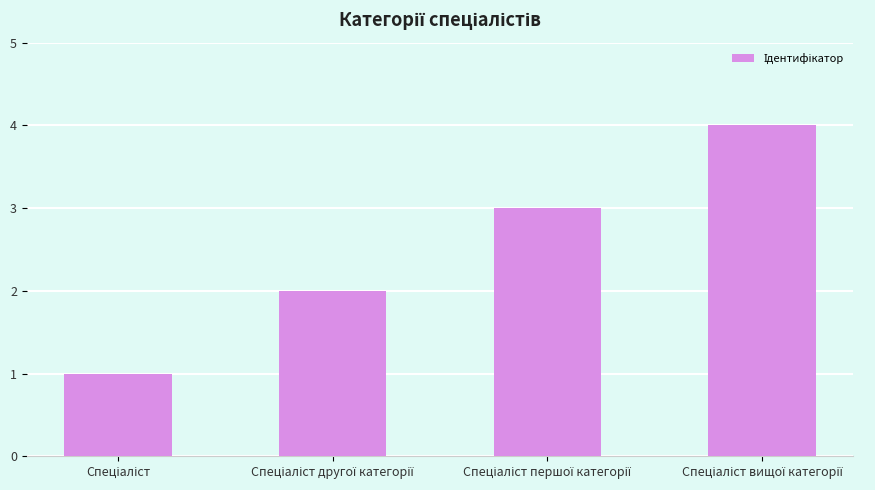

What is the greatest value displayed?

4